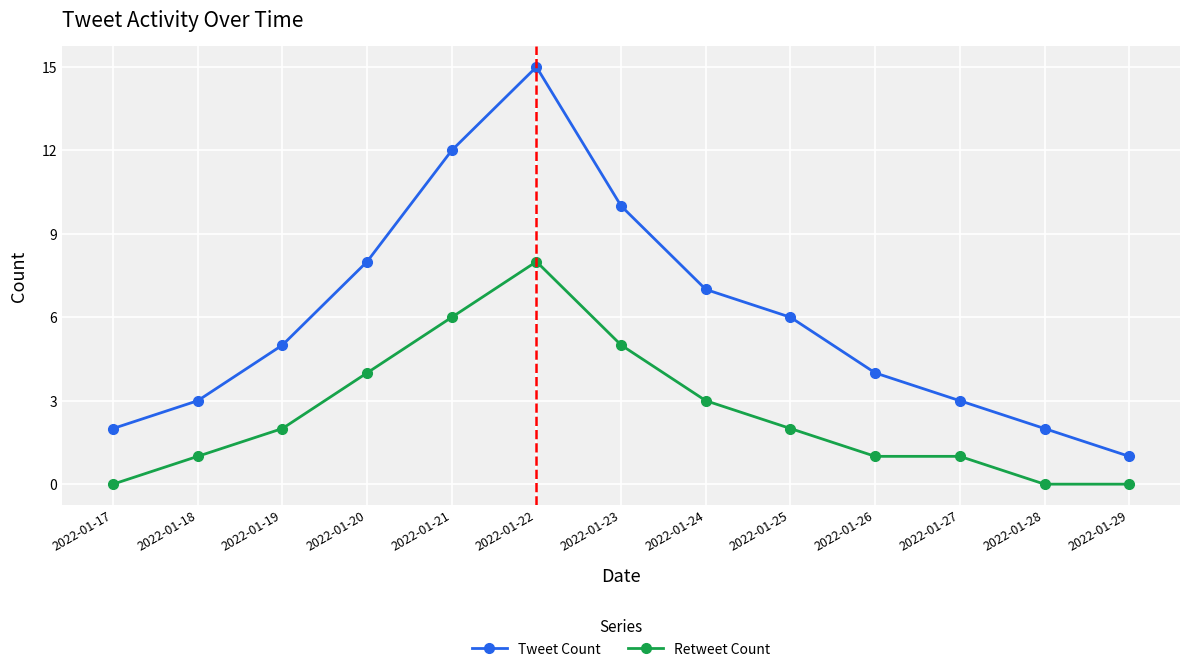

List the series in order of their peak value, lowest first.

Retweet Count, Tweet Count